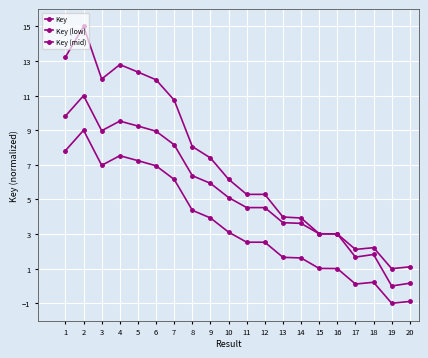

True or false: Key and Key (low) intersect in this chart.

False